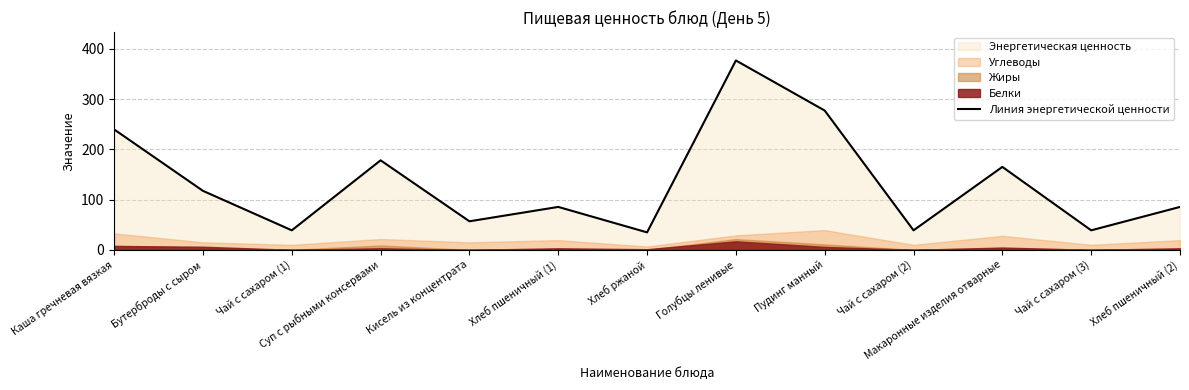

What is the sum of the values at Хлеб пшеничный (1) and Кисель из концентрата?

142.3